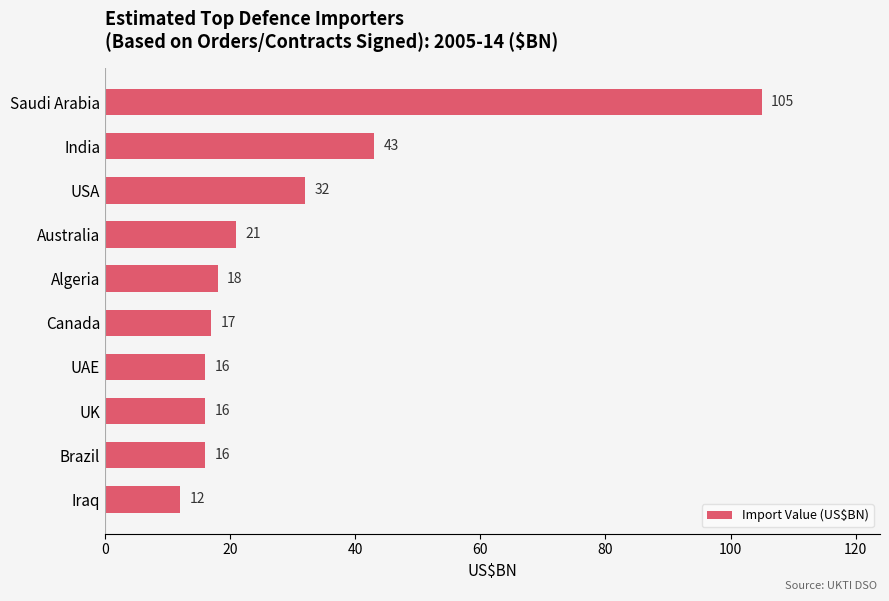

Reading top to bottom, list all the values displayed in this chart.

105	43	32	21	18	17	16	16	16	12